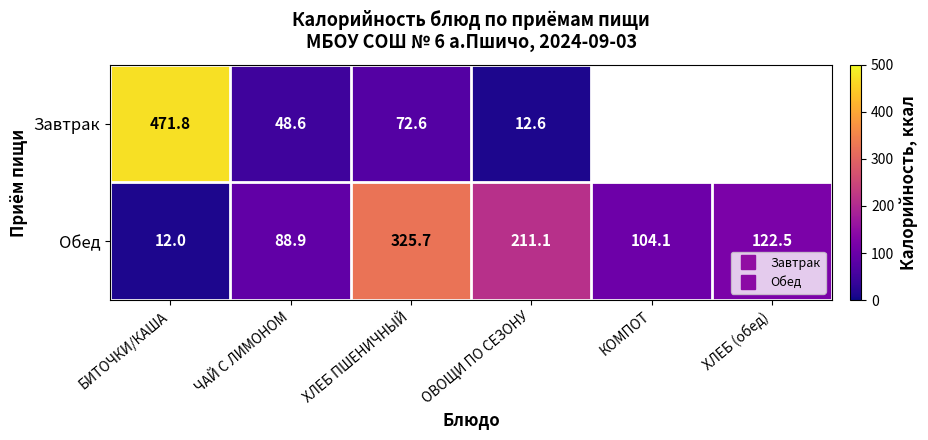

At how many categories does at least one series exceed 238?

2